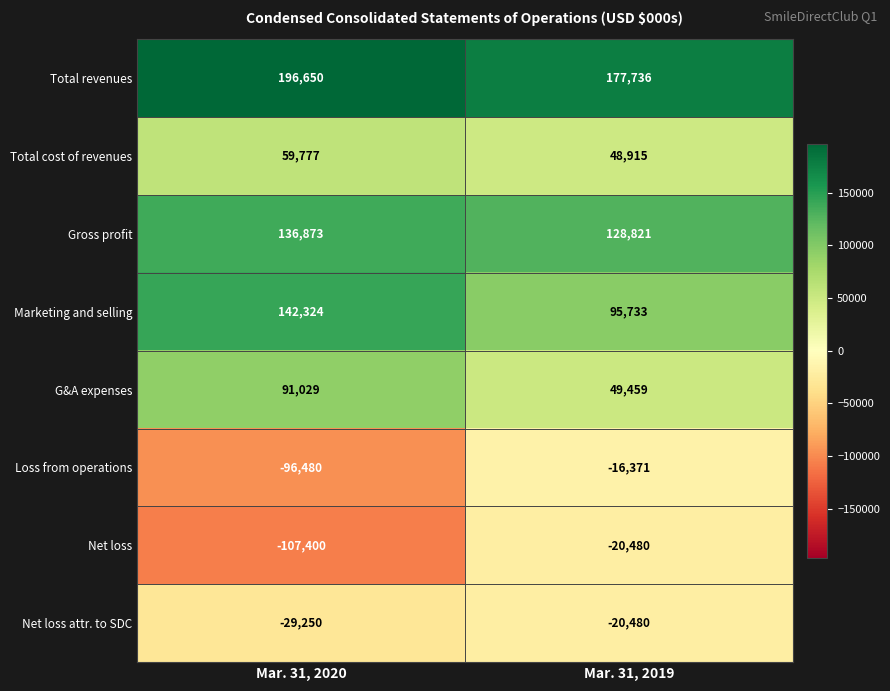

At which category is the sum across all series the highest?

Mar. 31, 2019